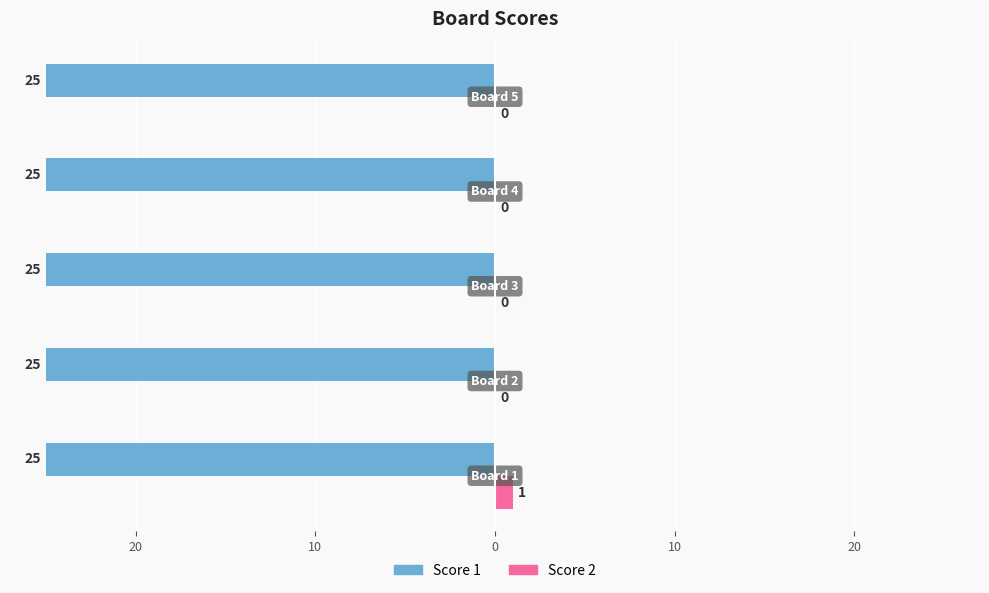

What are all the series names shown in the legend?

Score 1, Score 2